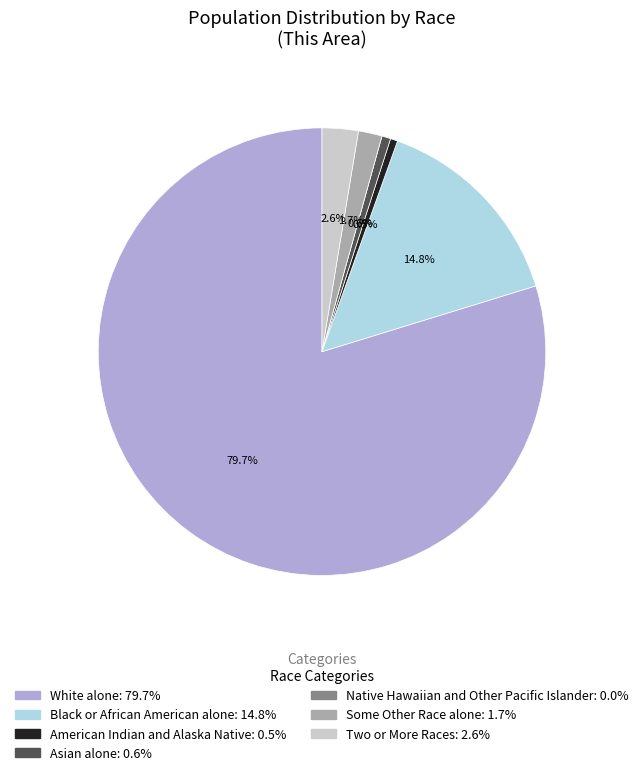

What is the largest slice in the pie chart?

White alone